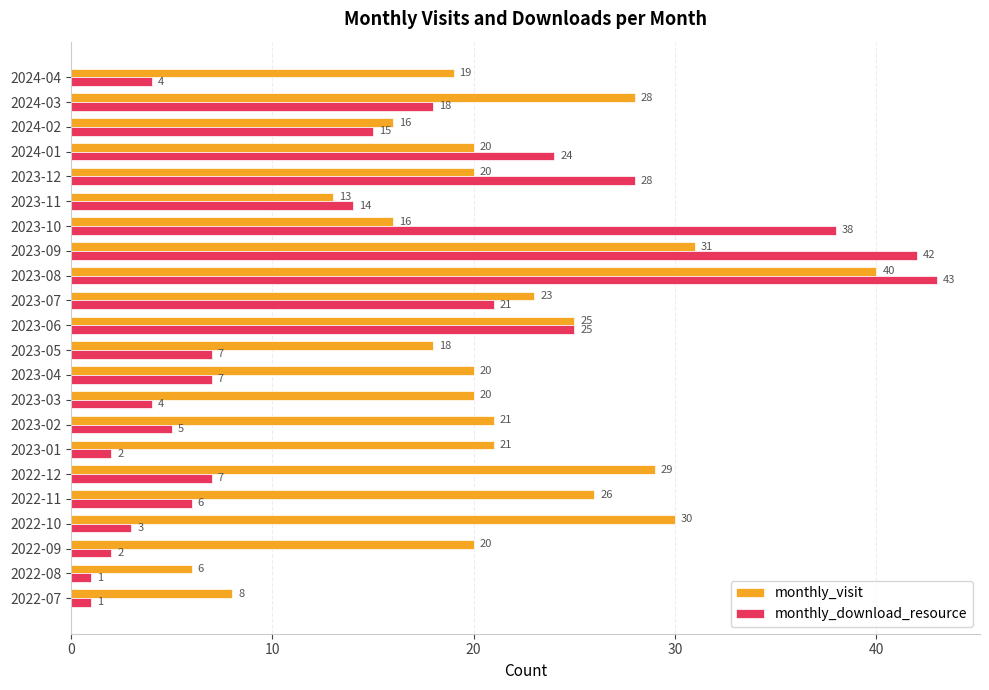

What is the difference between the maximum and second lowest values in the monthly_download_resource series?

42